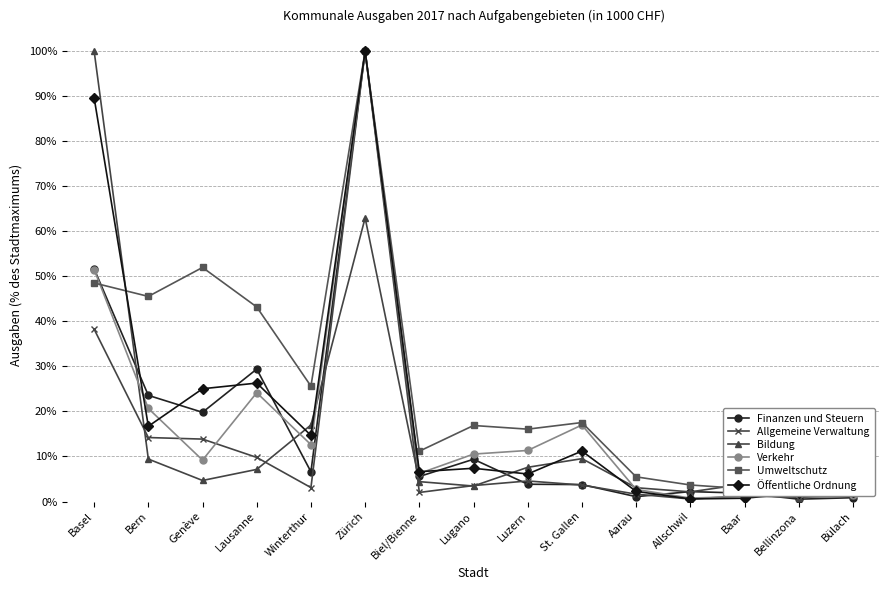

What is the difference between the Bildung values at Biel/Bienne and Allschwil?

2.3